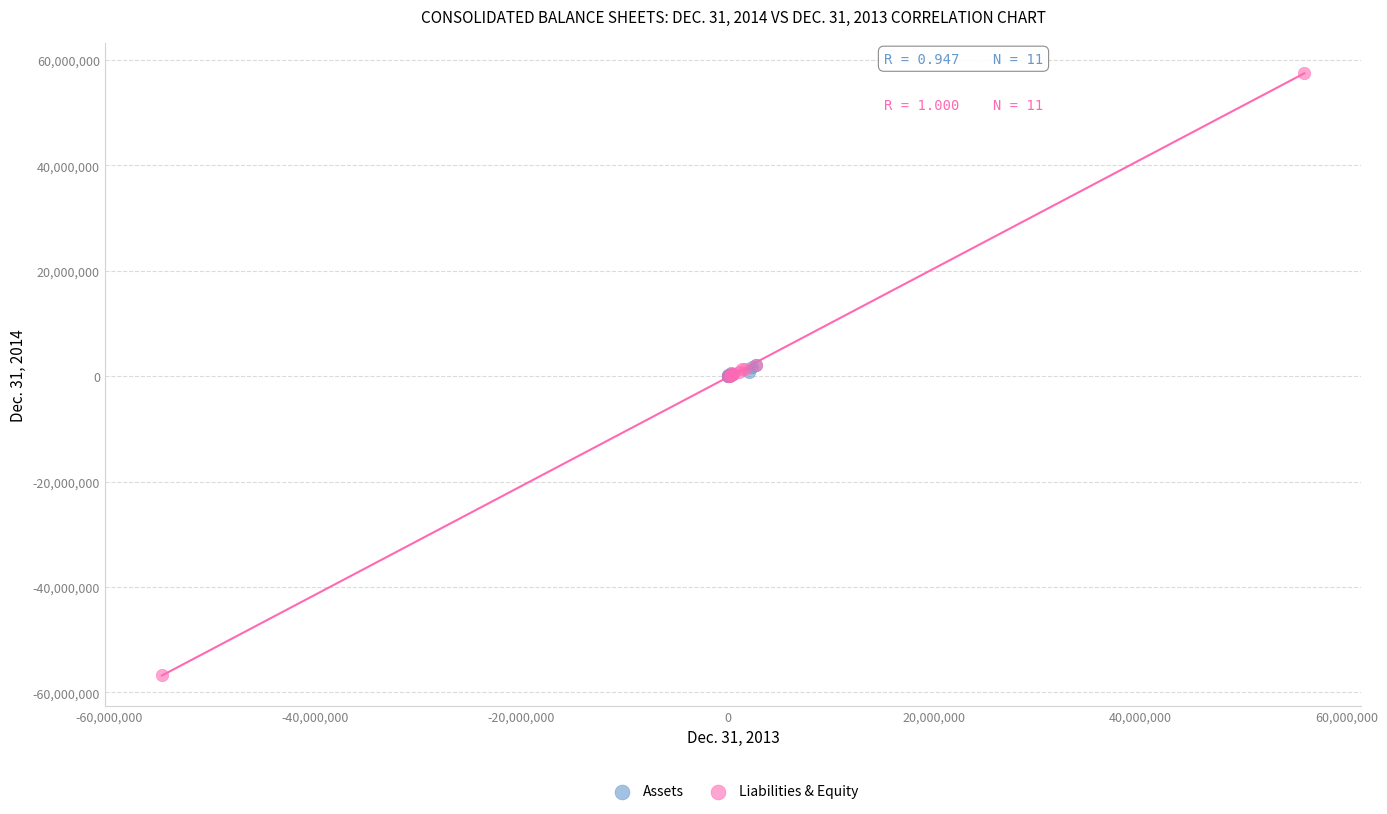

Which series contains the lowest Y value?

Liabilities & Equity